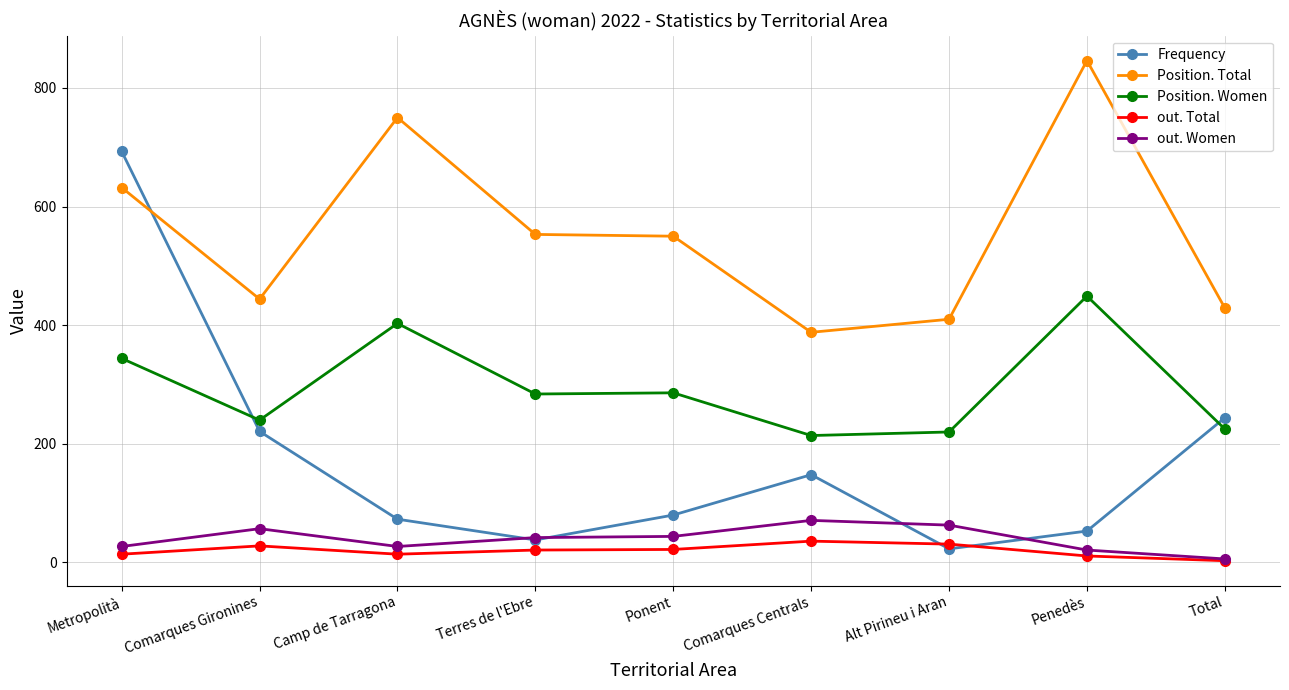

True or false: Position. Total has more than 0 interior local peaks.

True